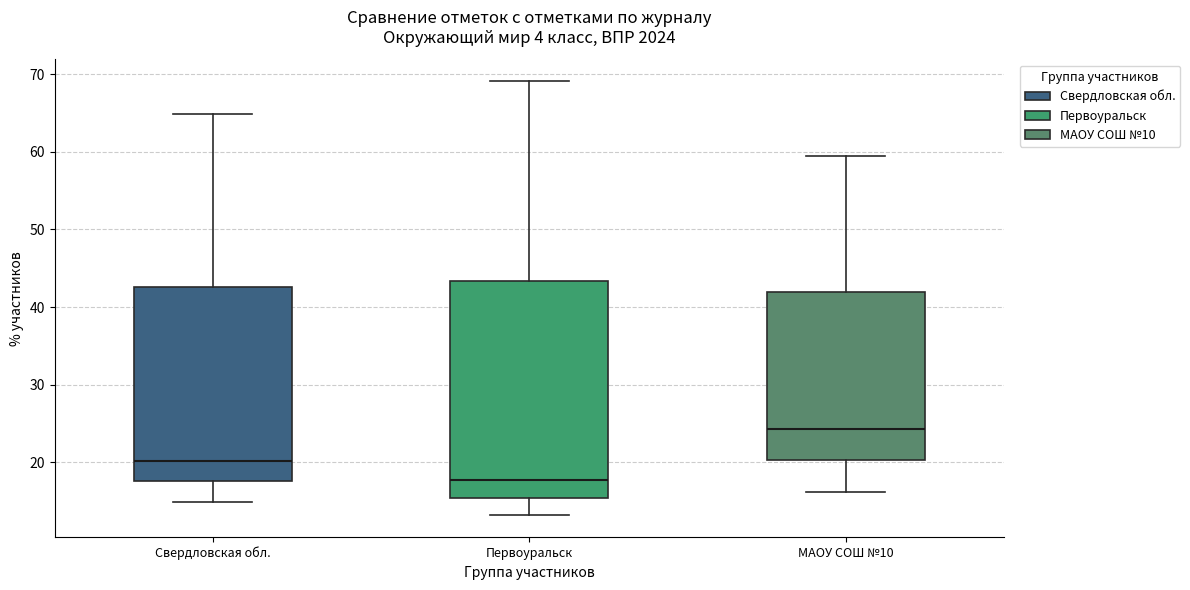

Comparing the boxes themselves (not the whiskers), which one is the tallest?

Первоуральск